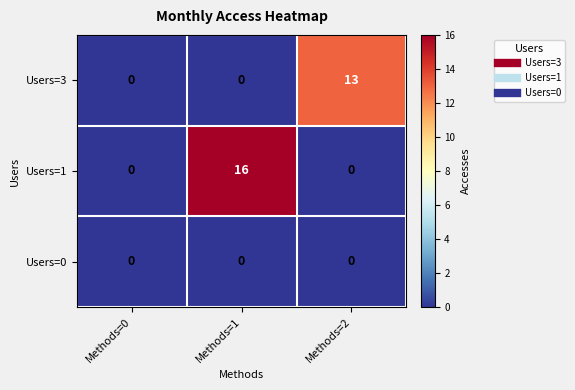

How many data points in Users=1 are above 0?

1